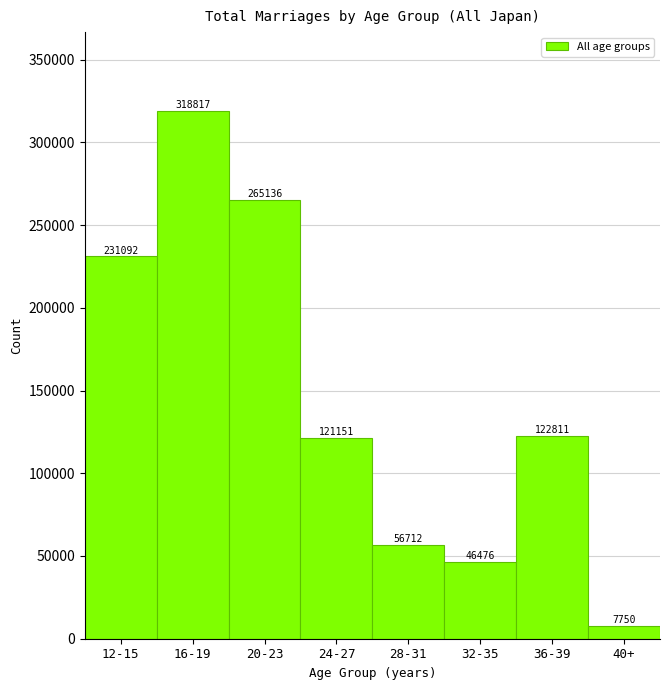

Reading left to right, list all the values displayed in this chart.

231092	318817	265136	121151	56712	46476	122811	7750